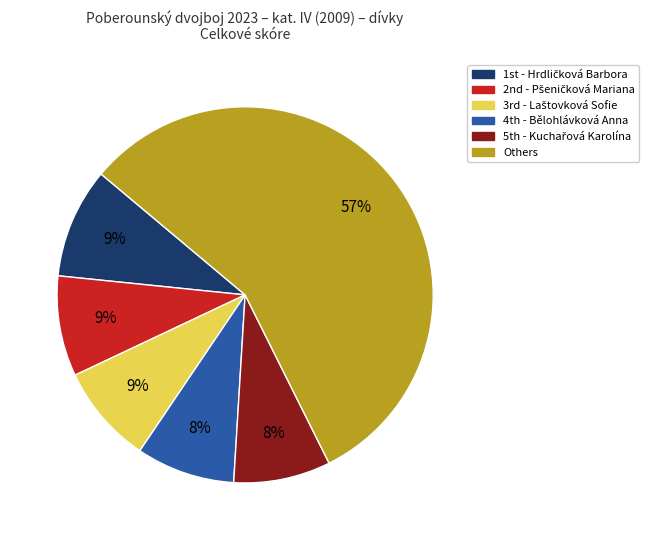

Is there a majority slice in this chart?

Yes